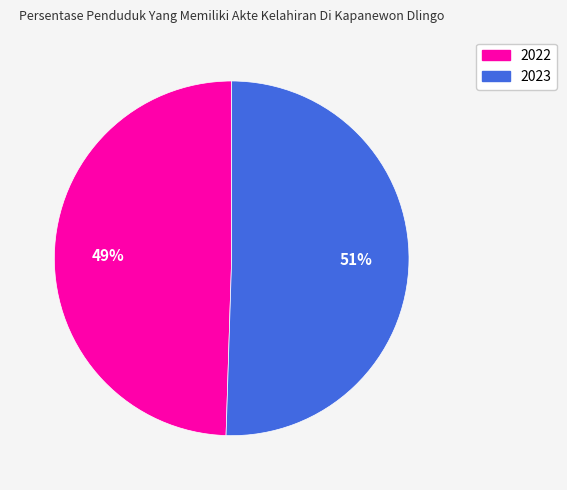

To the nearest percent, what is the average slice percentage?

50%